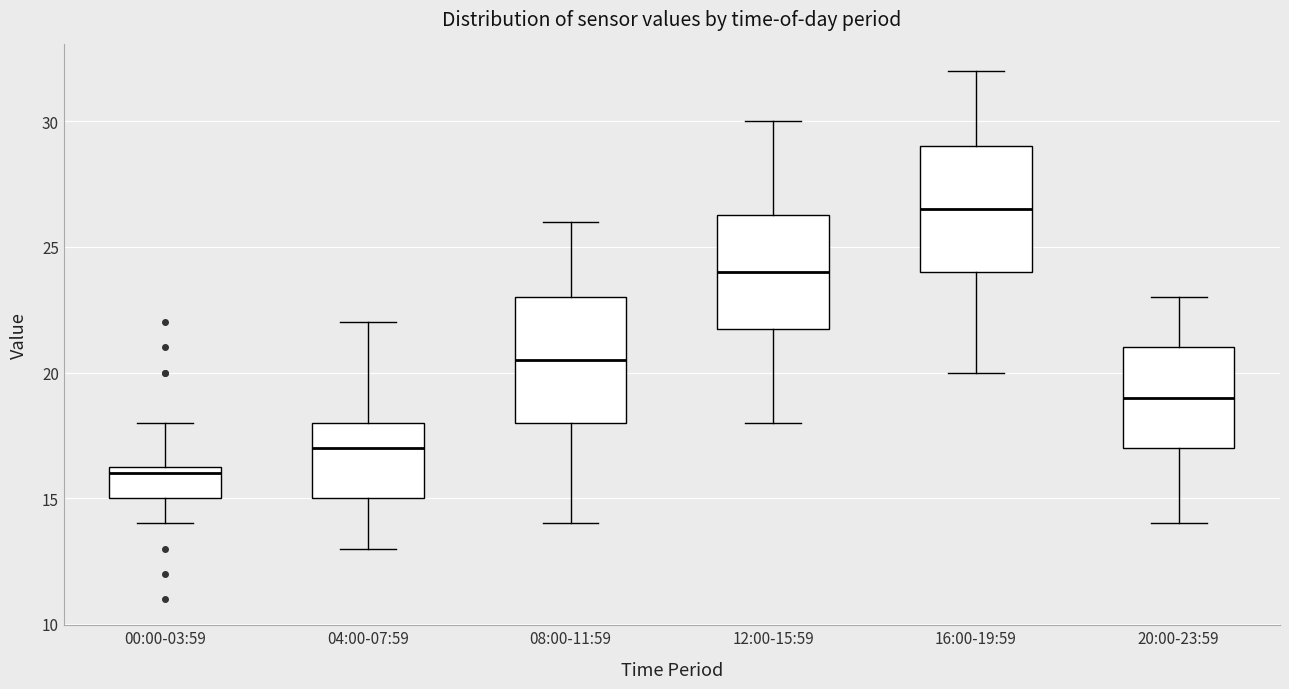

Where does the lower whisker of the box for 00:00-03:59 end on the y-axis? The values are not printed on the chart, so give them approximately, as read against the axis.

14.0